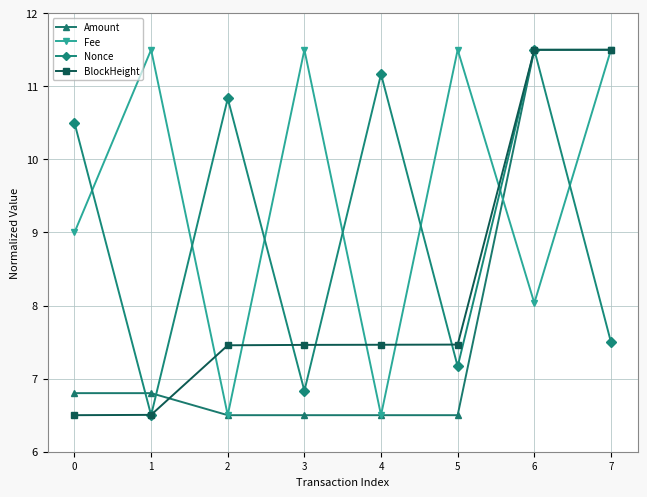

Reading right to left, extract all data points from this chart.

Amount: 7=11.5	6=11.5	5=6.5	4=6.5	3=6.5	2=6.5	1=6.8	0=6.8
Fee: 7=11.5	6=8.0	5=11.5	4=6.5	3=11.5	2=6.5	1=11.5	0=9.0
Nonce: 7=7.5	6=11.5	5=7.2	4=11.2	3=6.8	2=10.8	1=6.5	0=10.5
BlockHeight: 7=11.5	6=11.5	5=7.5	4=7.5	3=7.5	2=7.5	1=6.5	0=6.5